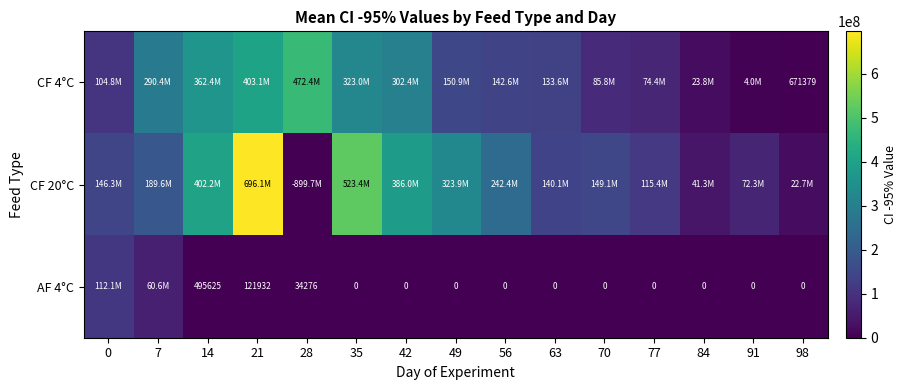

True or false: AF 4°C has a value of 54887 at 28.

False